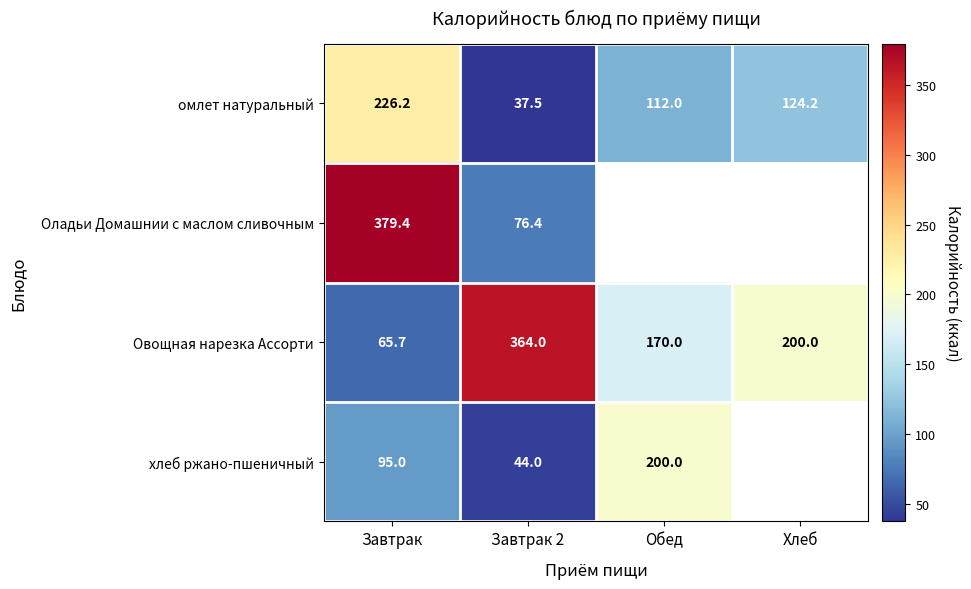

What is the difference between the Оладьи Домашнии с маслом сливочным values at Завтрак 2 and Завтрак?

303.0